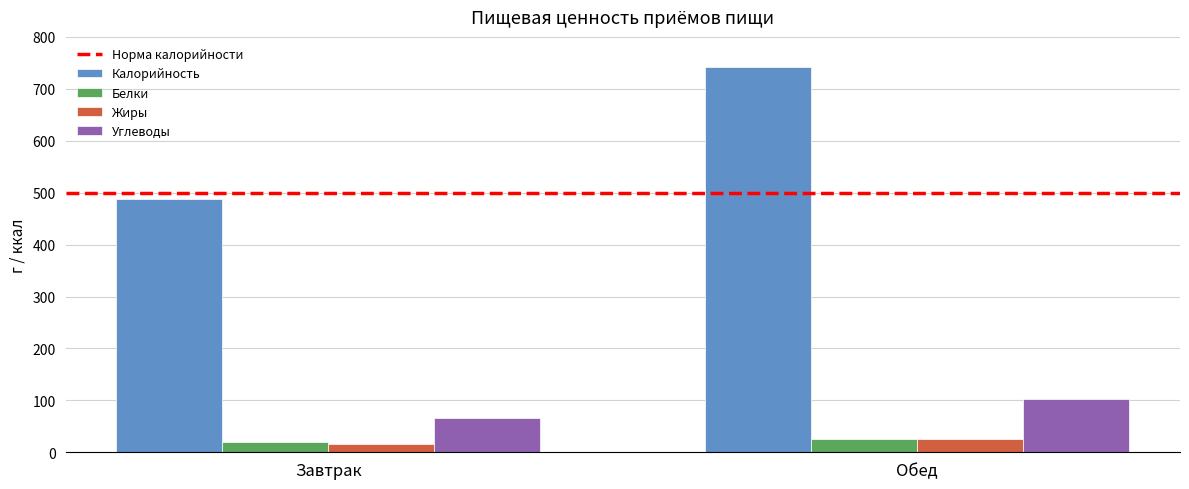

What is the approximate value of Углеводы at Завтрак?

66.6